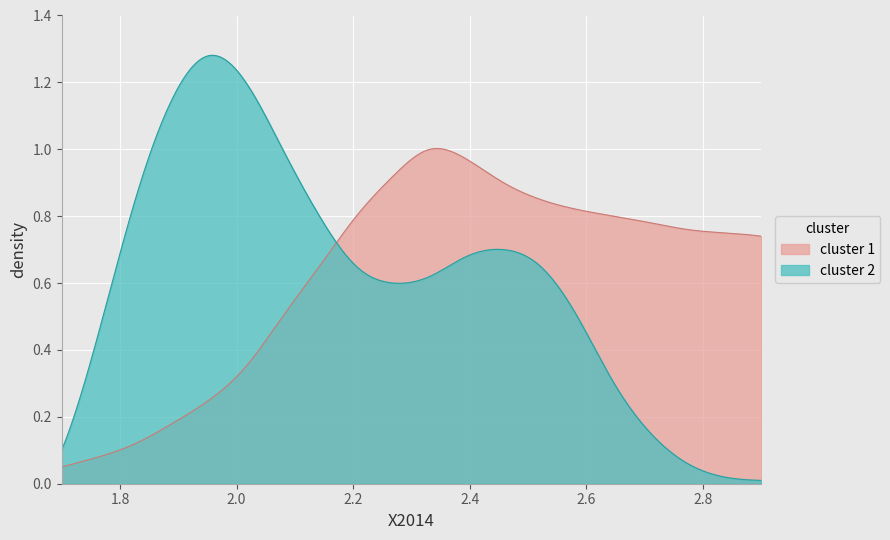

Between 1 and 2, which series saw the biggest shift?

cluster 2